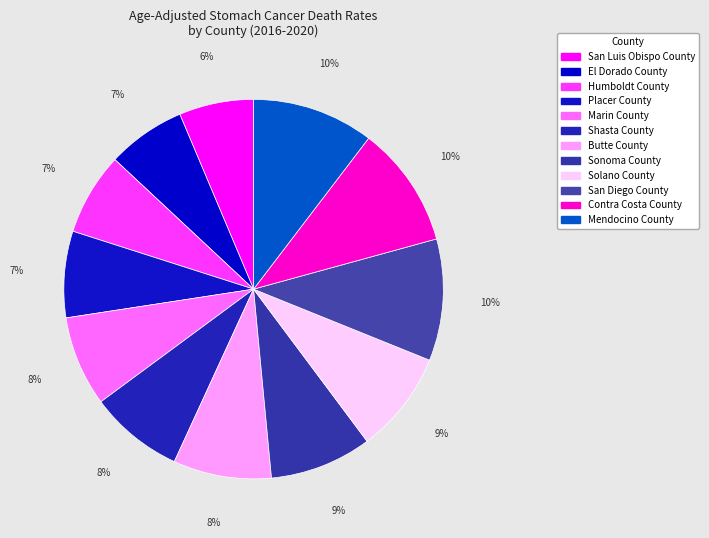

Is there any slice that represents more than half of the pie?

No